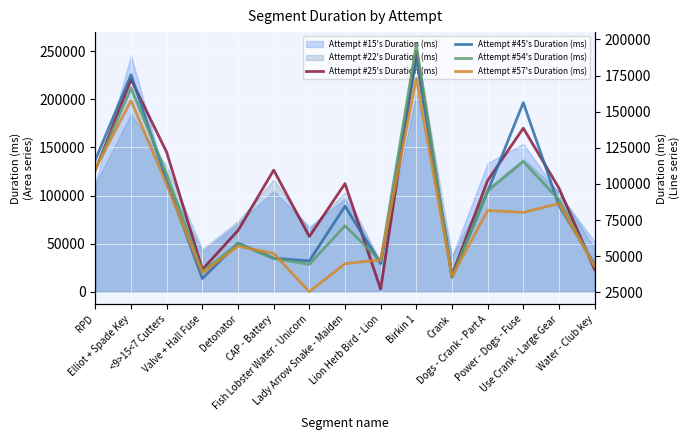

The Attempt #45's Duration (ms) series shows 139757 at Dogs - Crank - Part A. True or false?

False